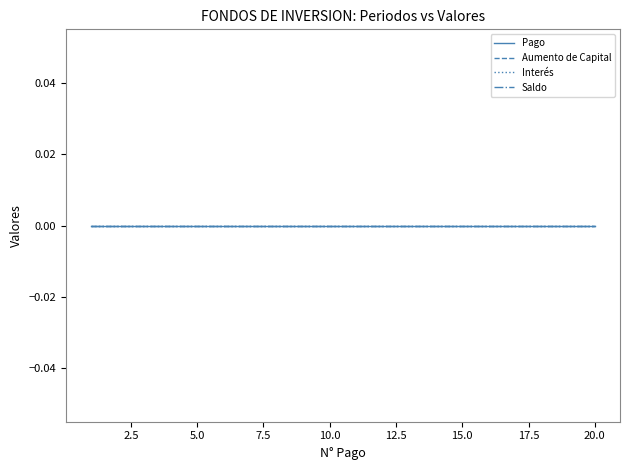

At which label is the value closest to 10?

9